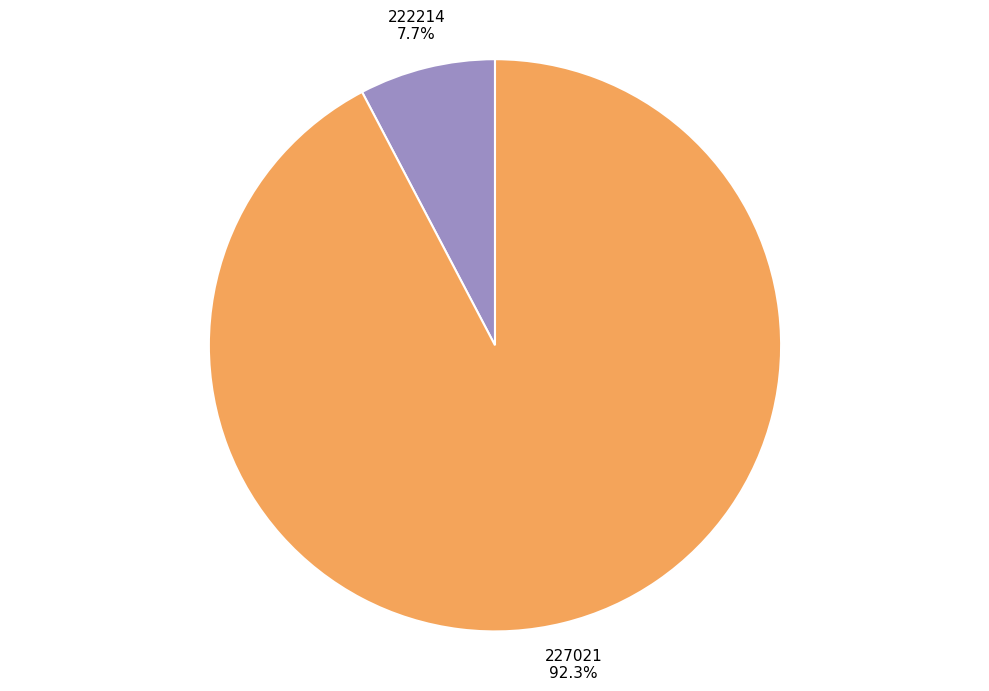

Which category has the smallest portion of the pie?

222214